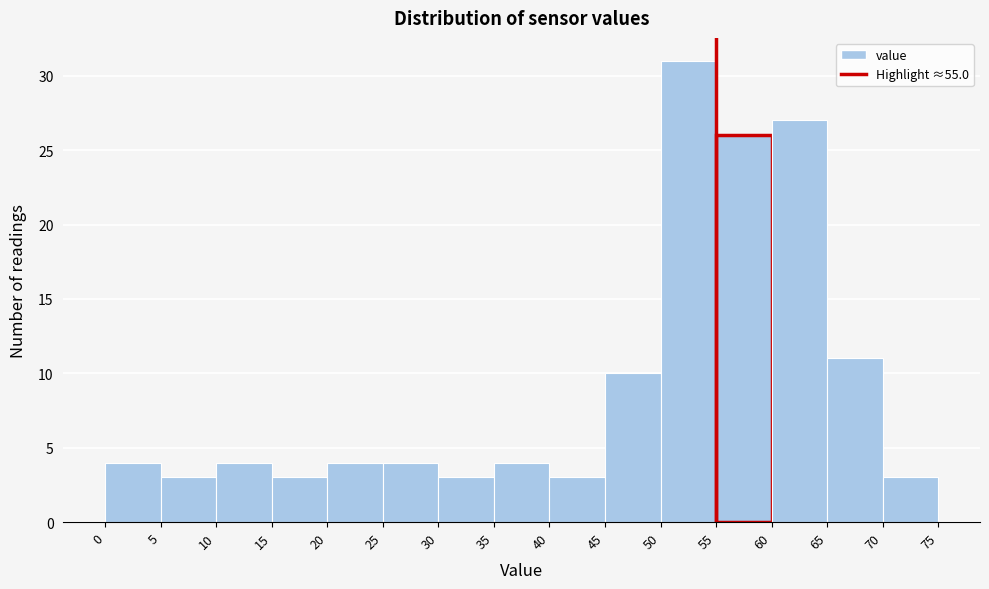

How tall is the bar that spans 65 to 70 on the x-axis? The values are not printed on the chart, so give them approximately, as read against the axis.

11